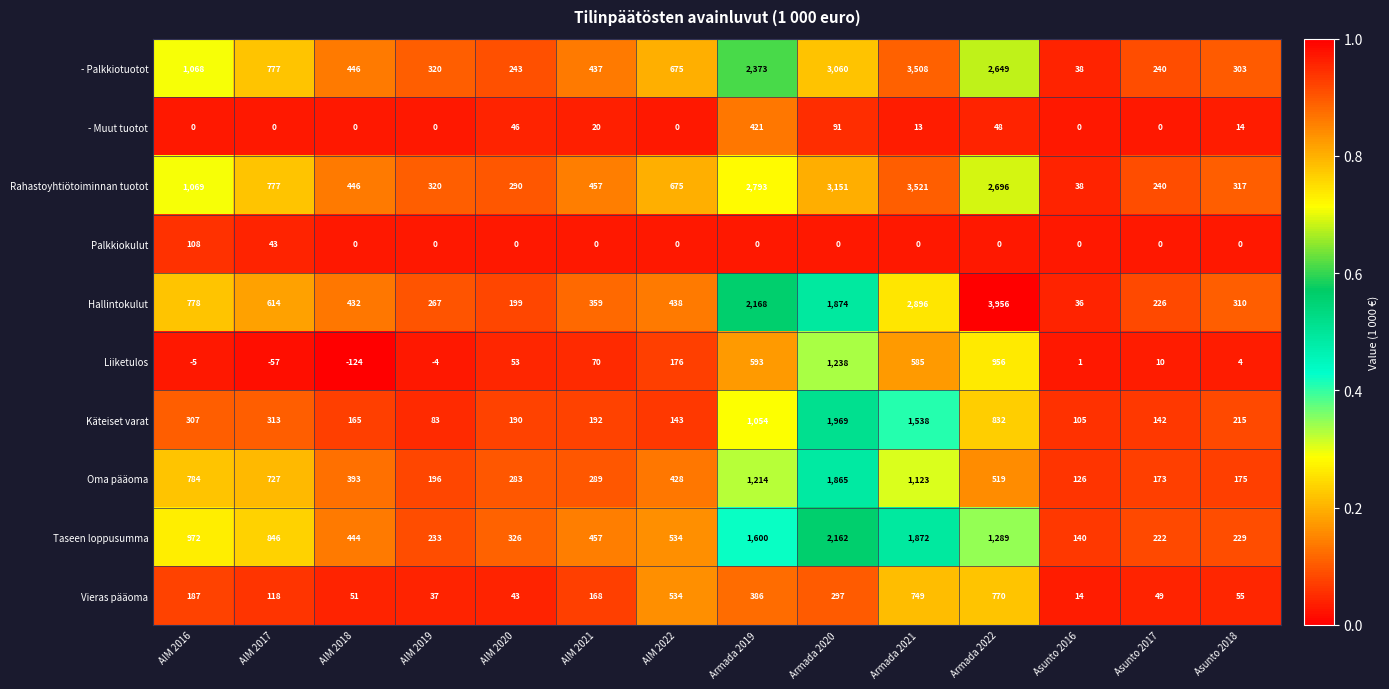

The Palkkiokulut series shows 0 at Asunto 2017. True or false?

True